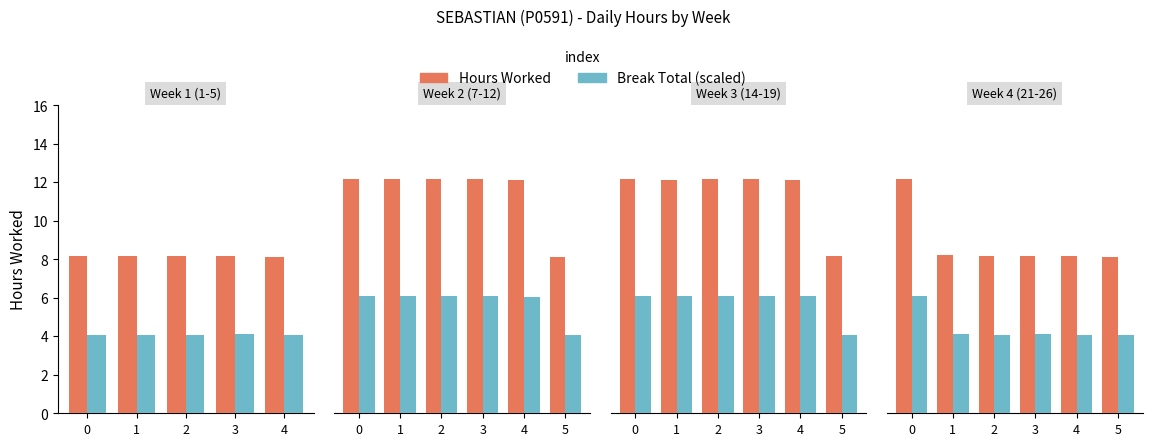

The value of Hours Worked at 3 is 8.2. True or false?

True